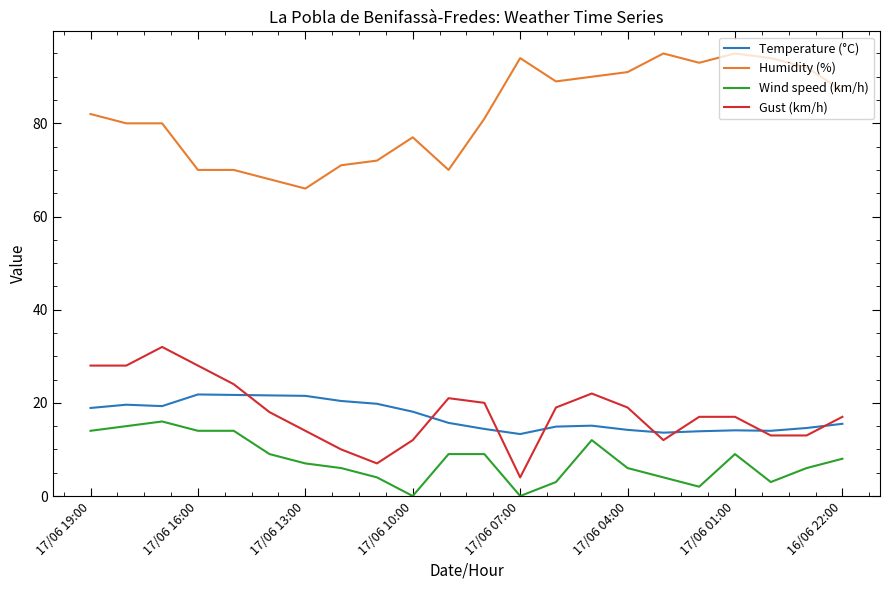

True or false: Gust (km/h) and Wind speed (km/h) intersect in this chart.

False